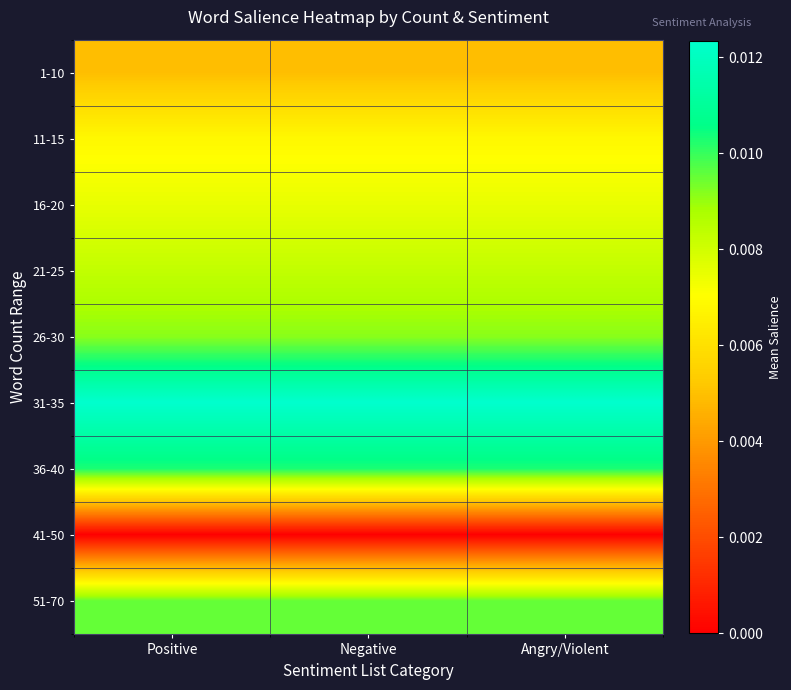

What is the total value across all series at Angry/Violent?

0.1